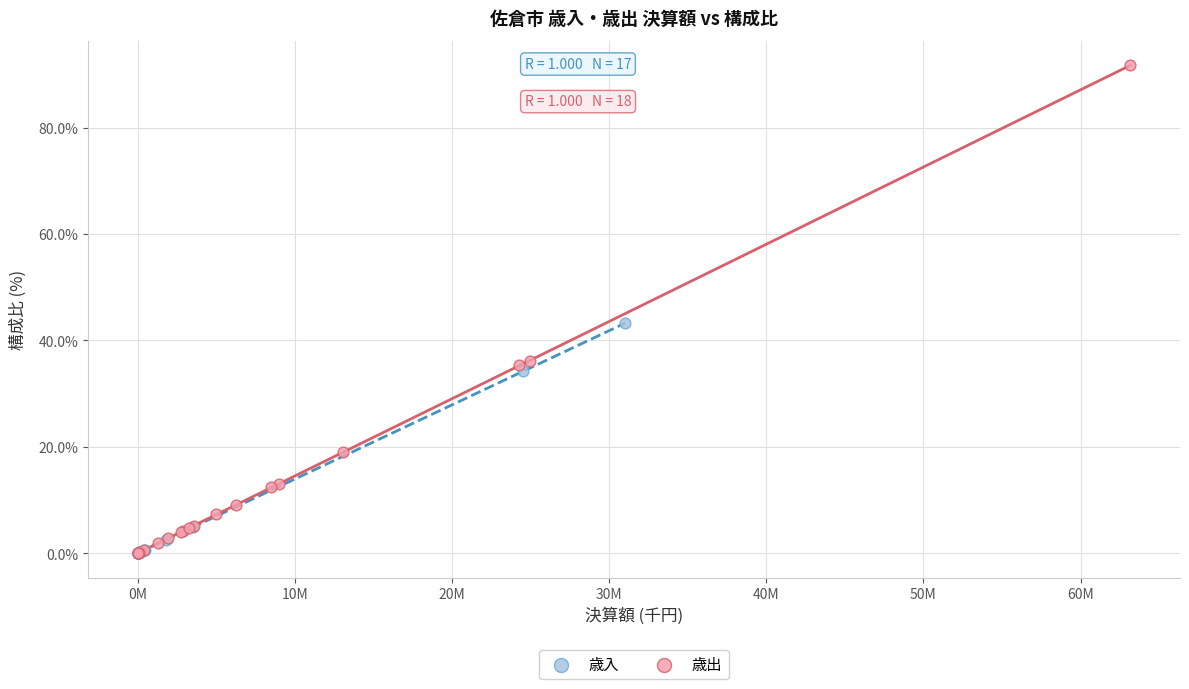

Which series contains the highest Y value?

歳出